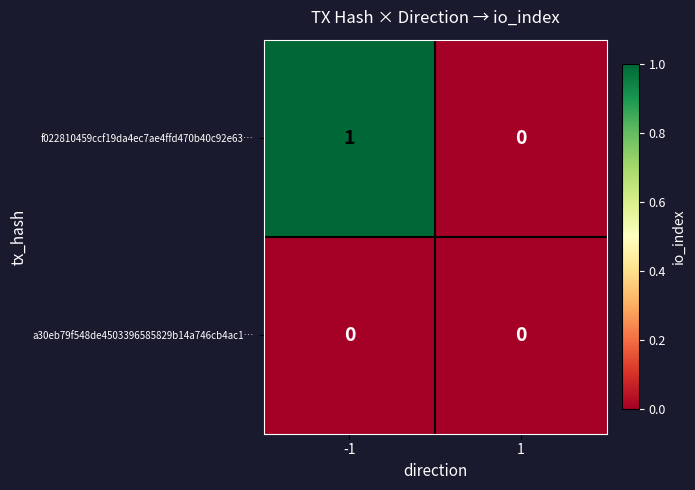

The f022810459ccf19da4ec7ae4ffd470b40c92e63… series shows 1 at -1. True or false?

True